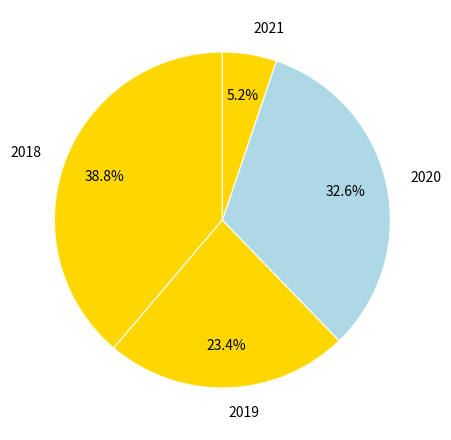

How many slices are in this pie chart?

4